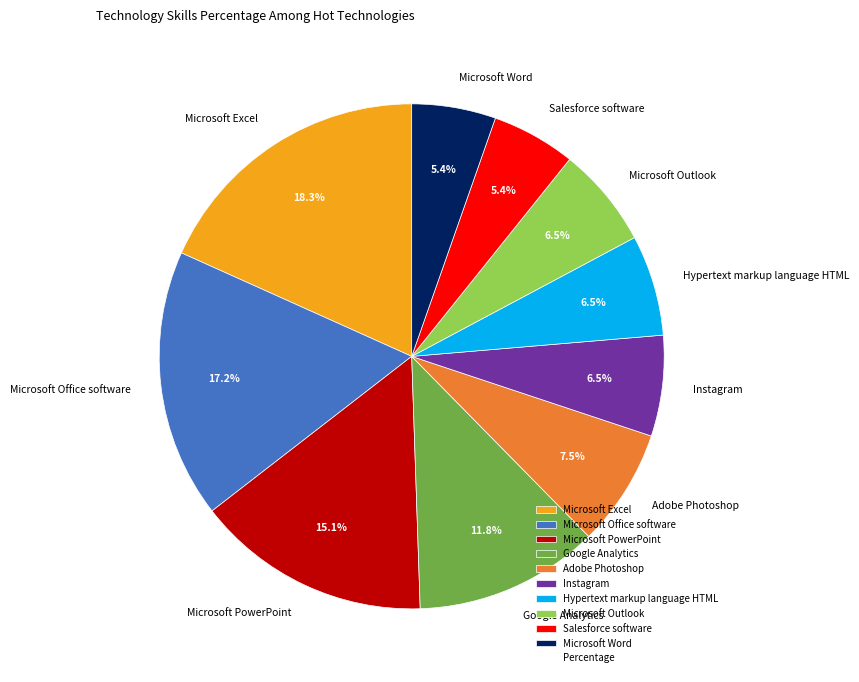

How many slices are in this pie chart?

10